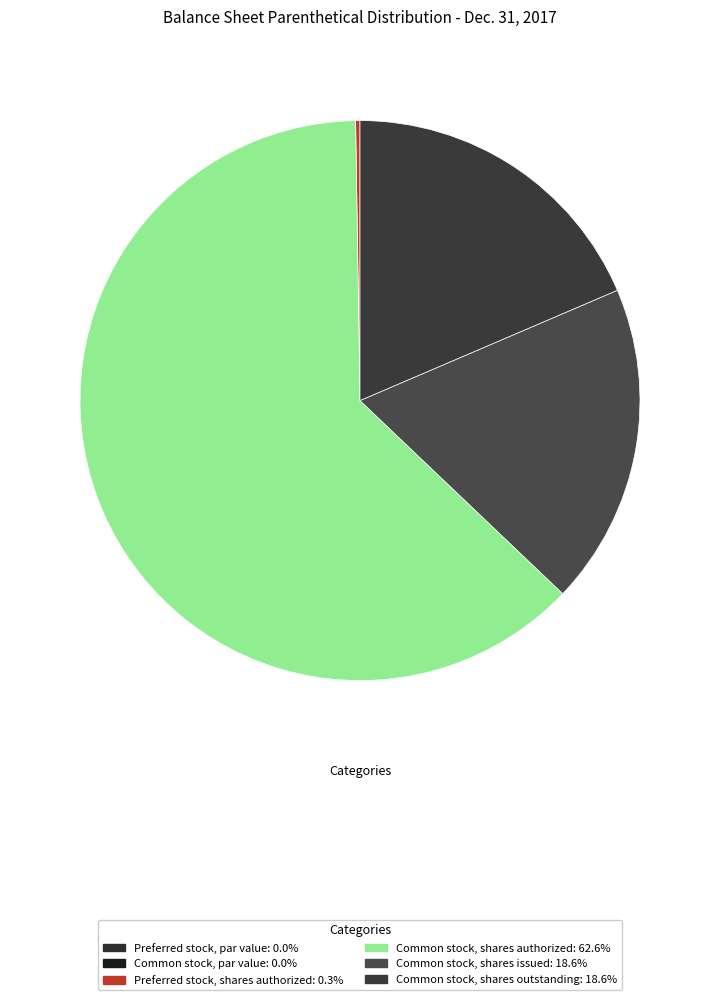

Combined, do Preferred stock, par value and Common stock, shares issued account for over 50%?

No